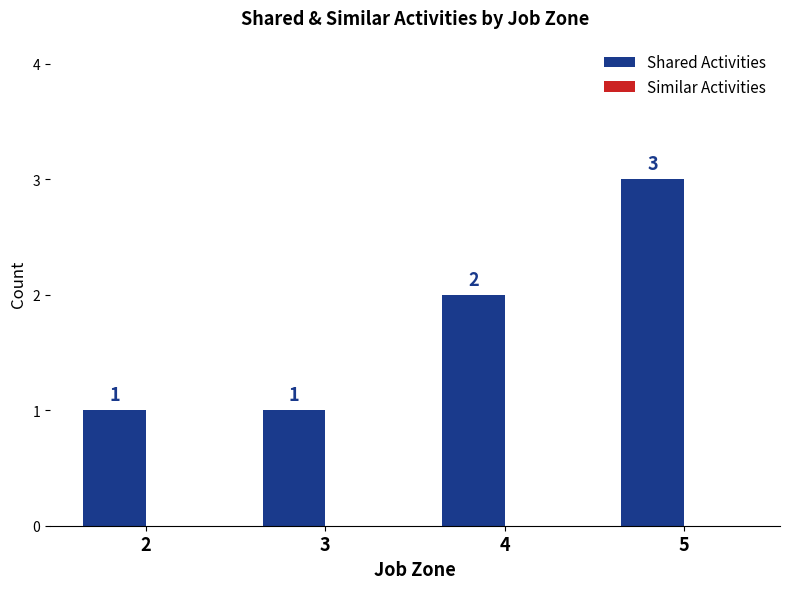

Where is the data nearest to the value 2?

4